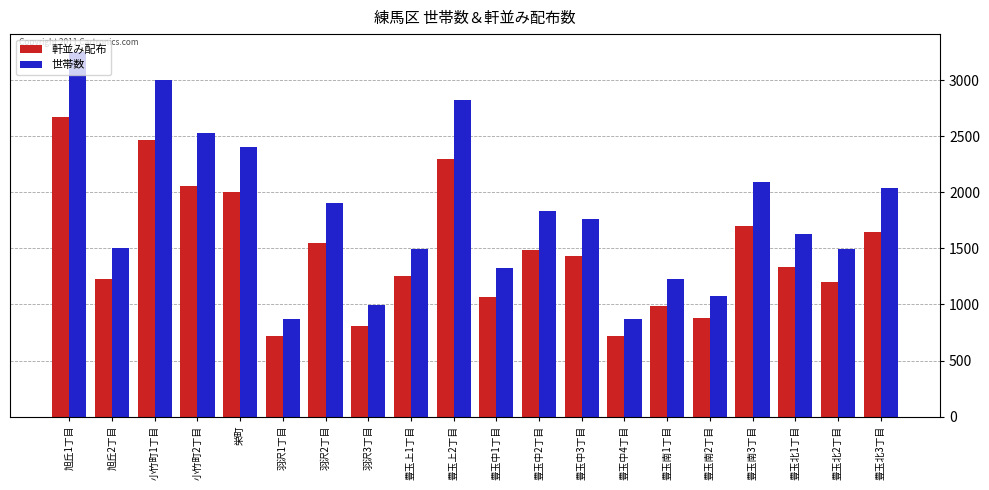

Which category has the highest value in the 世帯数 series?

旭丘1丁目